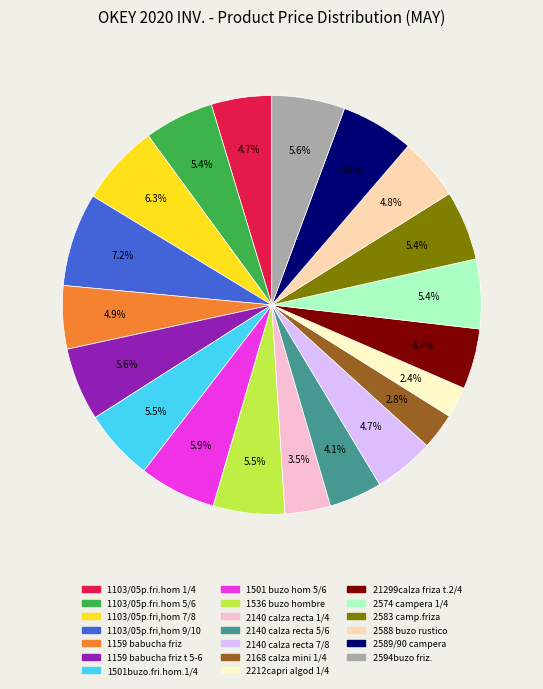

Count the number of slices in the pie.

20